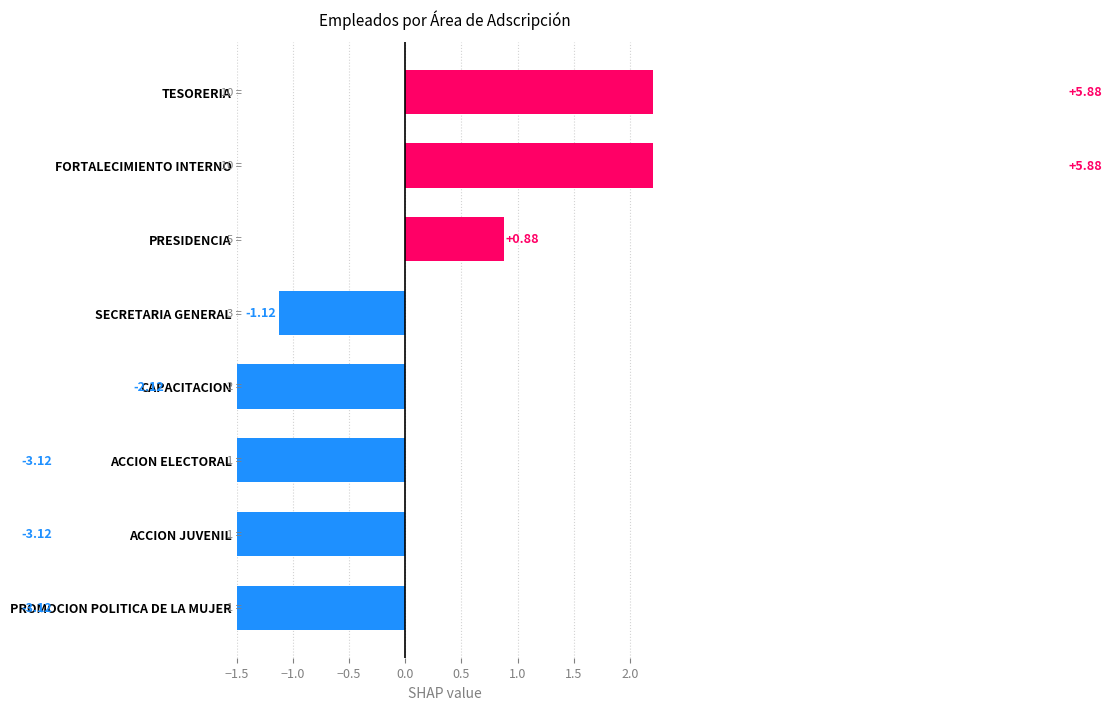

Count the number of values greater than -1.

3